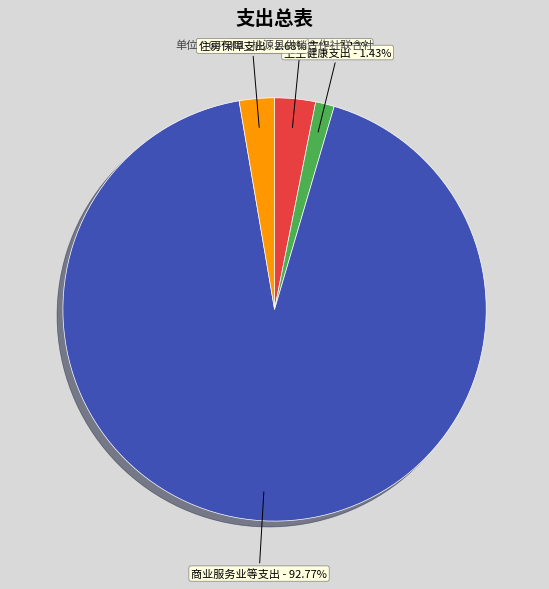

Approximately how many times larger is the value at 卫生健康支出 compared to 住房保障支出?

0.5